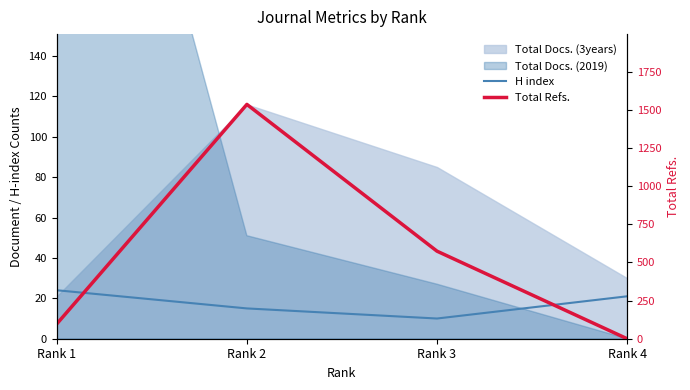

True or false: Total Refs. has a value of 1536 at Rank 2.

True